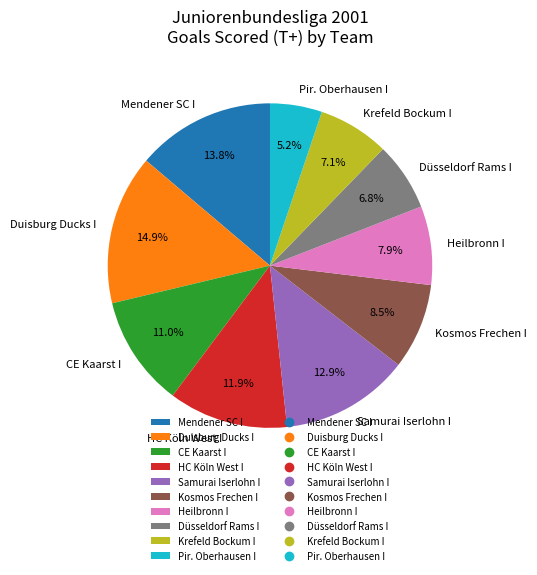

Which slice is the smallest?

Pir. Oberhausen I